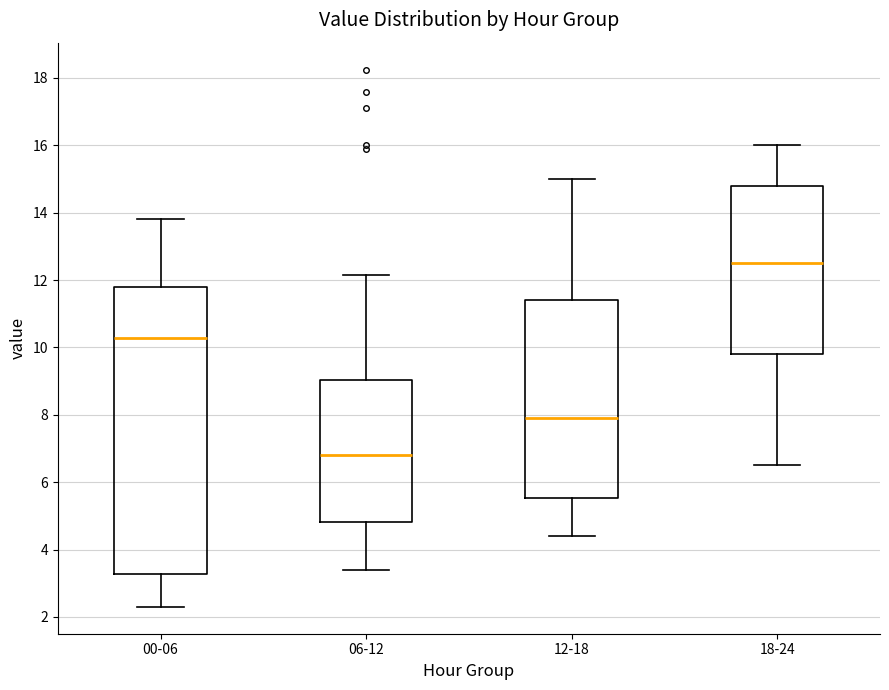

Reading left to right, read every box against the y-axis: the position of its median line, the range the box covers, and the ends of its whiskers. The values are not printed on the chart, so give them approximately, as read against the axis.

00-06: median 10.2, box 3.2 to 11.8, whiskers 2.4 to 13.8
06-12: median 6.8, box 4.8 to 9.0, whiskers 3.4 to 12.2
12-18: median 8.0, box 5.6 to 11.4, whiskers 4.4 to 15.0
18-24: median 12.6, box 9.8 to 14.8, whiskers 6.6 to 16.0